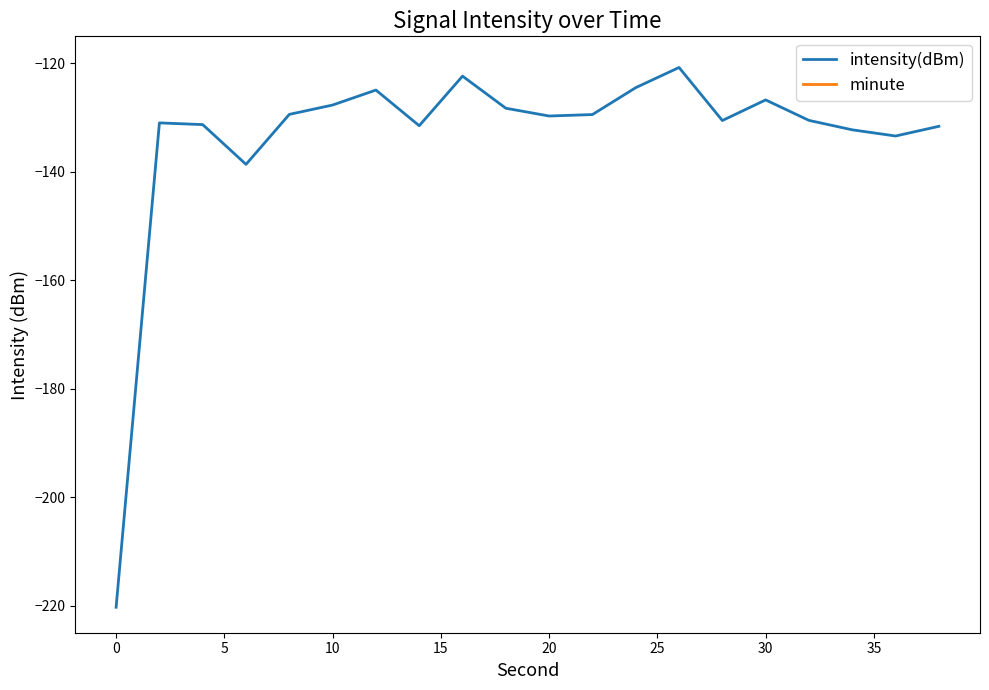

Reading left to right, extract all data points from this chart.

intensity(dBm): -220.3	-131.0	-131.3	-138.6	-129.4	-127.7	-124.9	-131.5	-122.3	-128.3	-129.7	-129.4	-124.5	-120.7	-130.5	-126.7	-130.5	-132.2	-133.4	-131.6
minute: 0.0	0.0	0.0	0.0	0.0	0.0	0.0	0.0	0.0	0.0	0.0	0.0	0.0	0.0	0.0	0.0	0.0	0.0	0.0	0.0